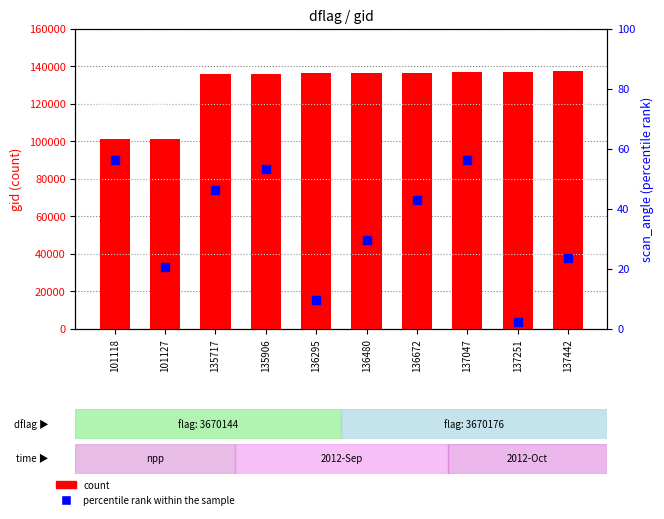

Which series has the largest total across all categories?

count